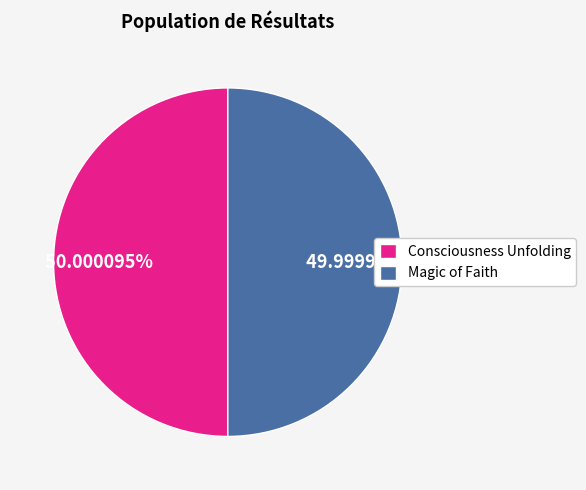

How many segments does this pie chart have?

2